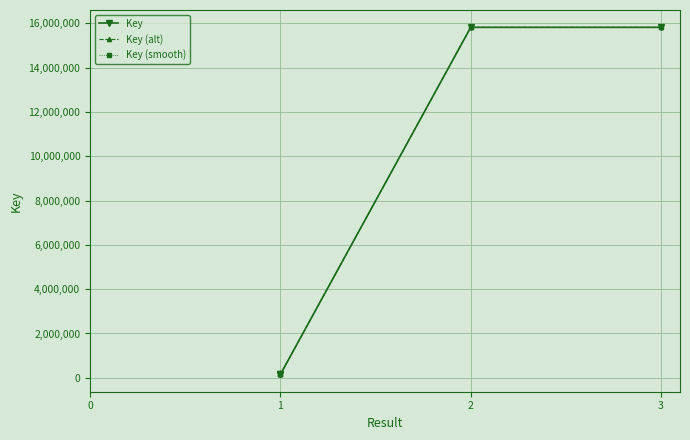

The Key (smooth) series shows 15816565.2 at 2. True or false?

True